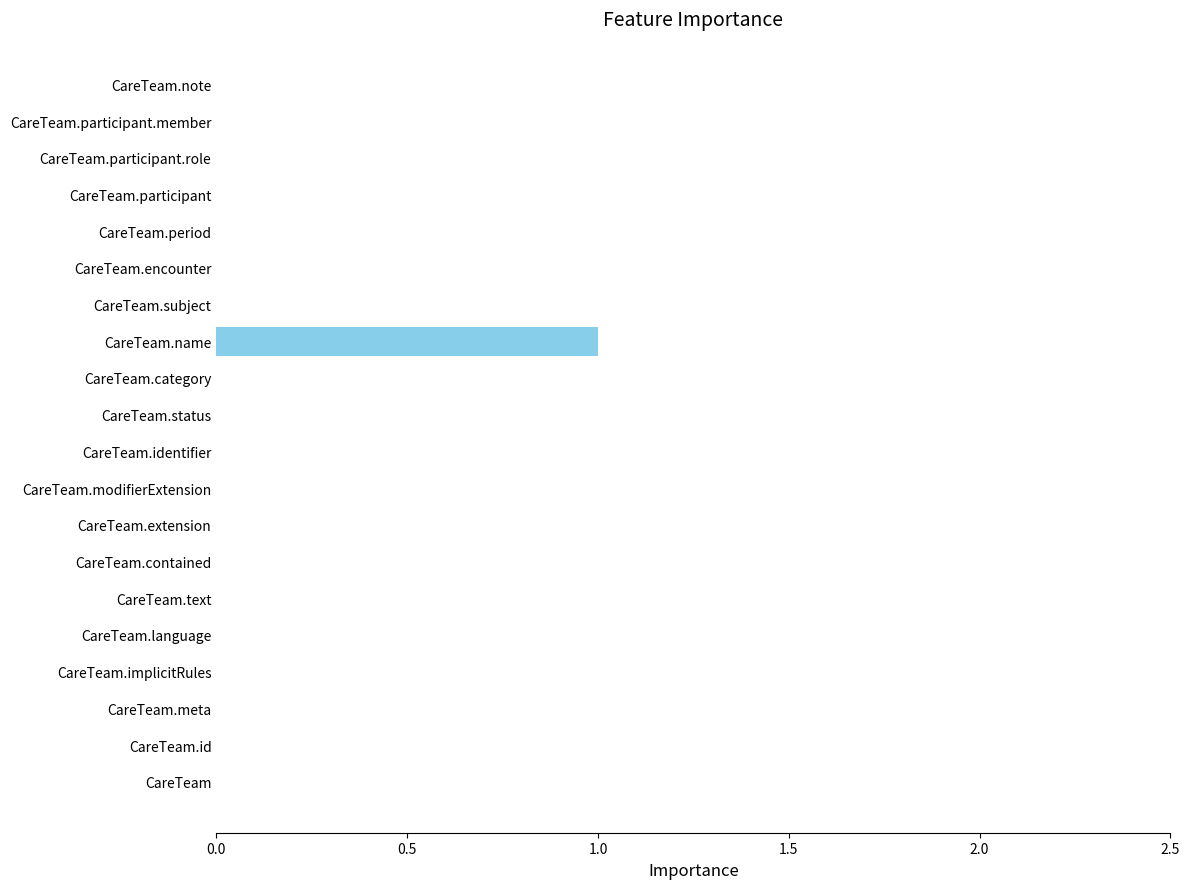

Reading top to bottom, list all the values displayed in this chart.

CareTeam.note=0	CareTeam.participant.member=0	CareTeam.participant.role=0	CareTeam.participant=0	CareTeam.period=0	CareTeam.encounter=0	CareTeam.subject=0	CareTeam.name=1	CareTeam.category=0	CareTeam.status=0	CareTeam.identifier=0	CareTeam.modifierExtension=0	CareTeam.extension=0	CareTeam.contained=0	CareTeam.text=0	CareTeam.language=0	CareTeam.implicitRules=0	CareTeam.meta=0	CareTeam.id=0	CareTeam=0